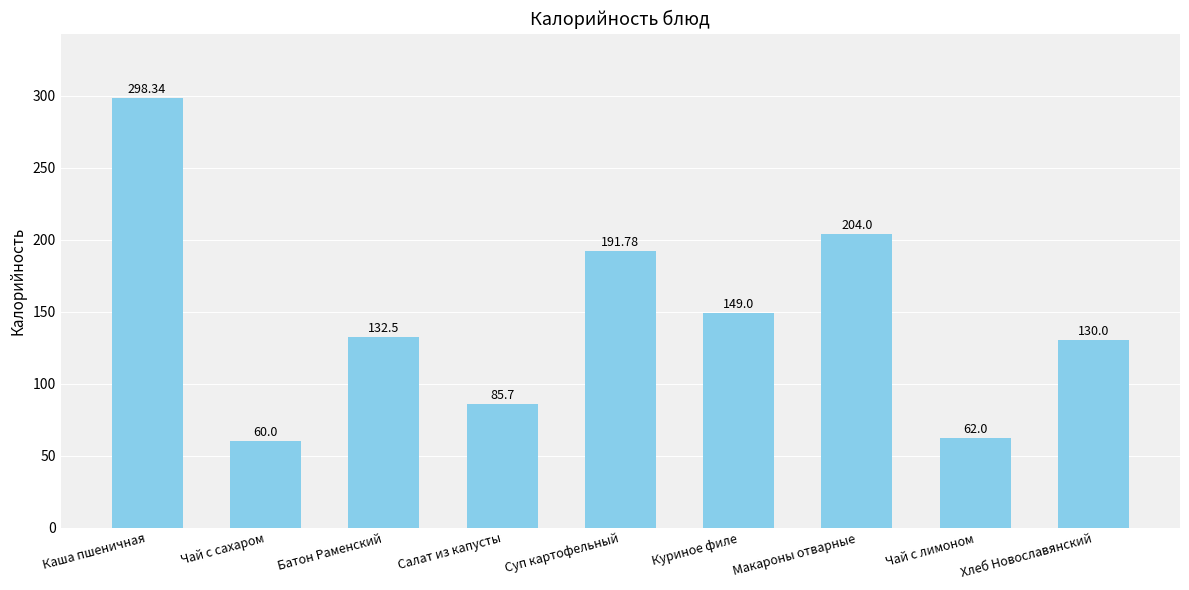

List the labels in order of value, smallest first.

Чай с сахаром, Чай с лимоном, Салат из капусты, Хлеб Новославянский, Батон Раменский, Куриное филе, Суп картофельный, Макароны отварные, Каша пшеничная